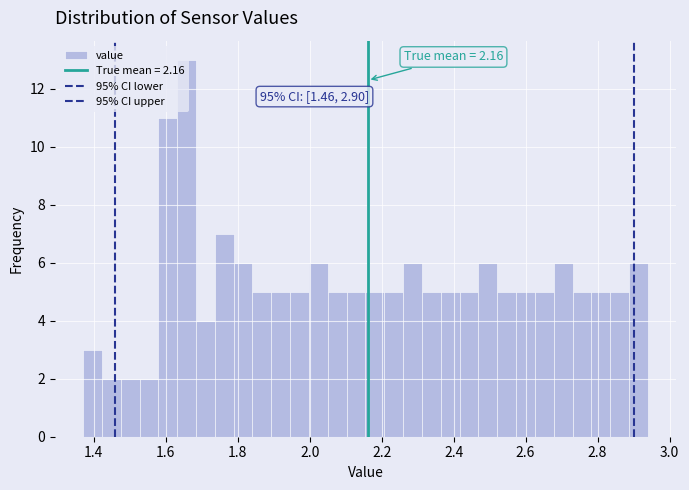

Read against the x-axis, roughly where is the centre of the tallest bar?

1.66